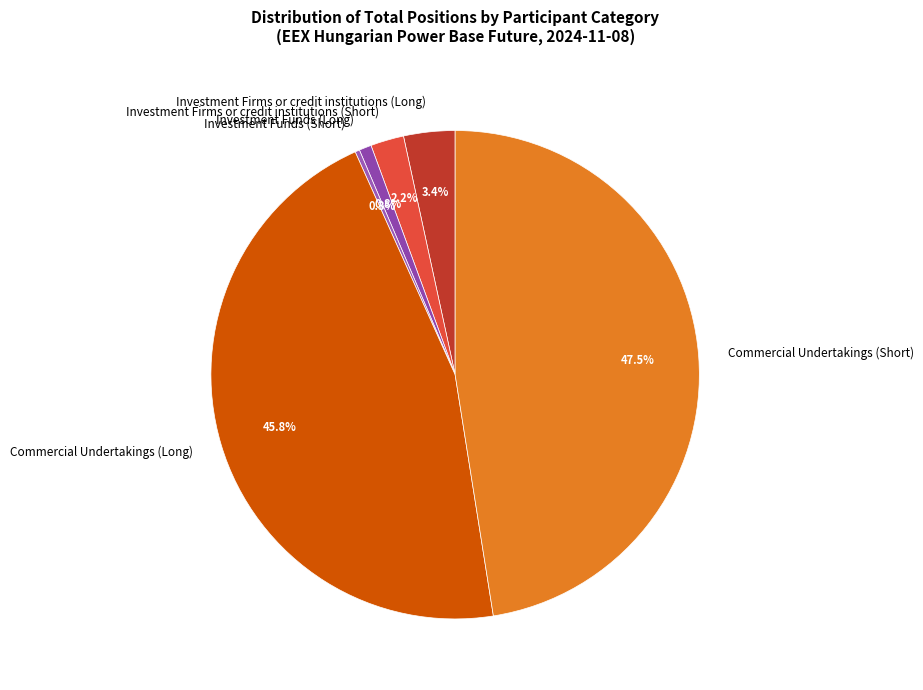

What is the ratio of the value at Investment Funds (Long) to the value at Investment Firms or credit institutions (Short)?

0.4